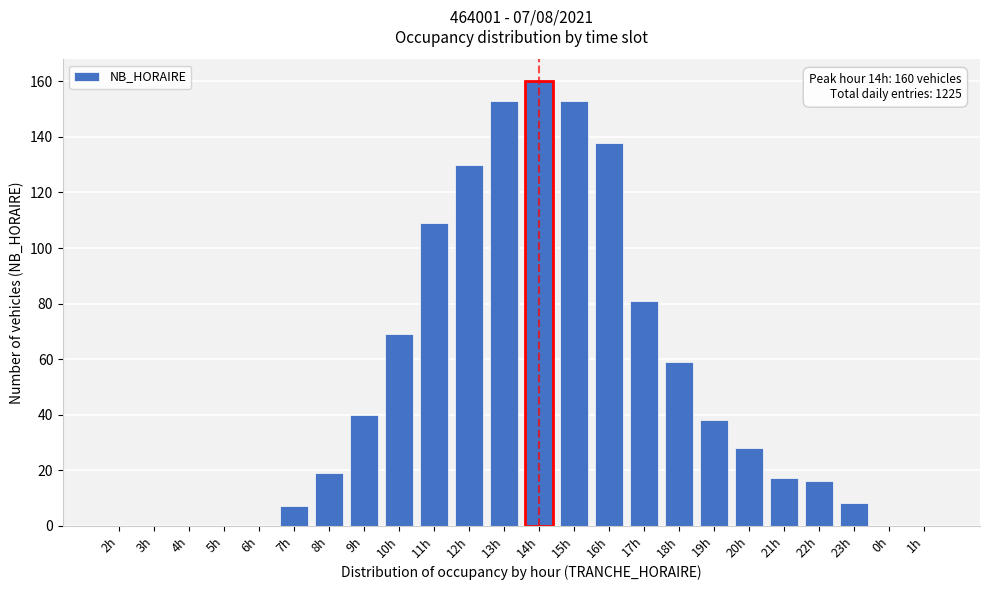

Reading left to right, extract all data points from this chart.

2h=0	3h=0	4h=0	5h=0	6h=0	7h=7	8h=19	9h=40	10h=69	11h=109	12h=130	13h=153	14h=160	15h=153	16h=138	17h=81	18h=59	19h=38	20h=28	21h=17	22h=16	23h=8	0h=0	1h=0